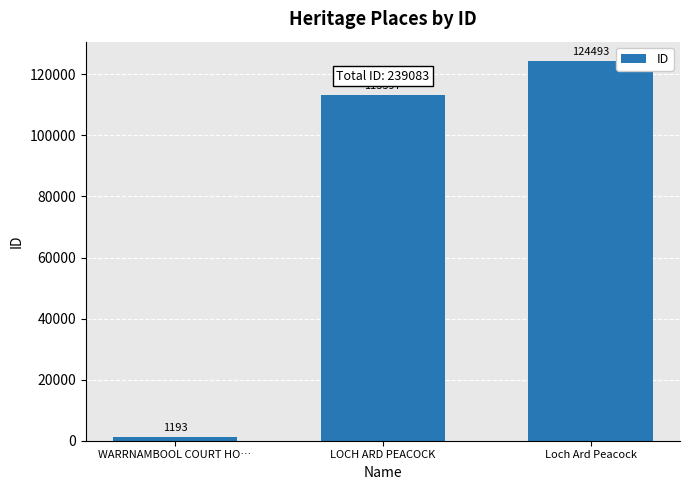

The value at LOCH ARD PEACOCK is 113397. True or false?

True